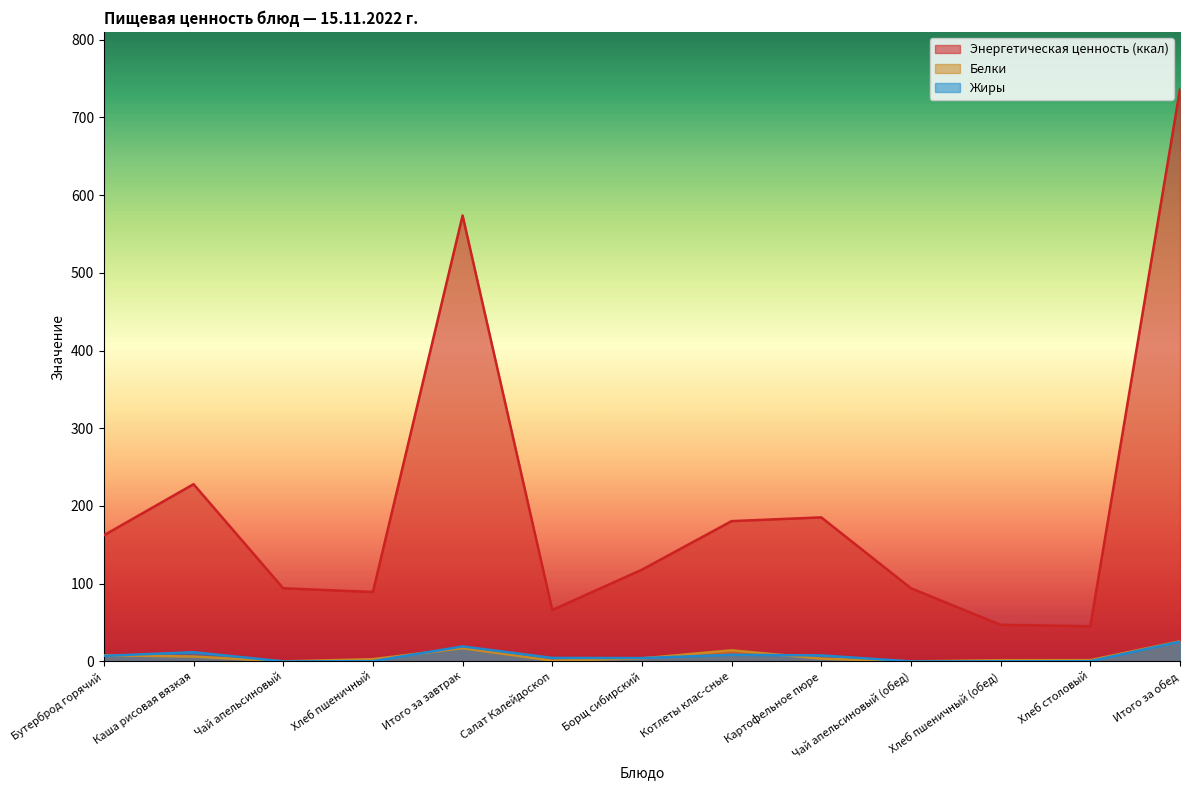

What is the sum of the Энергетическая ценность (ккал) values at Бутерброд горячий and Хлеб столовый?

207.5